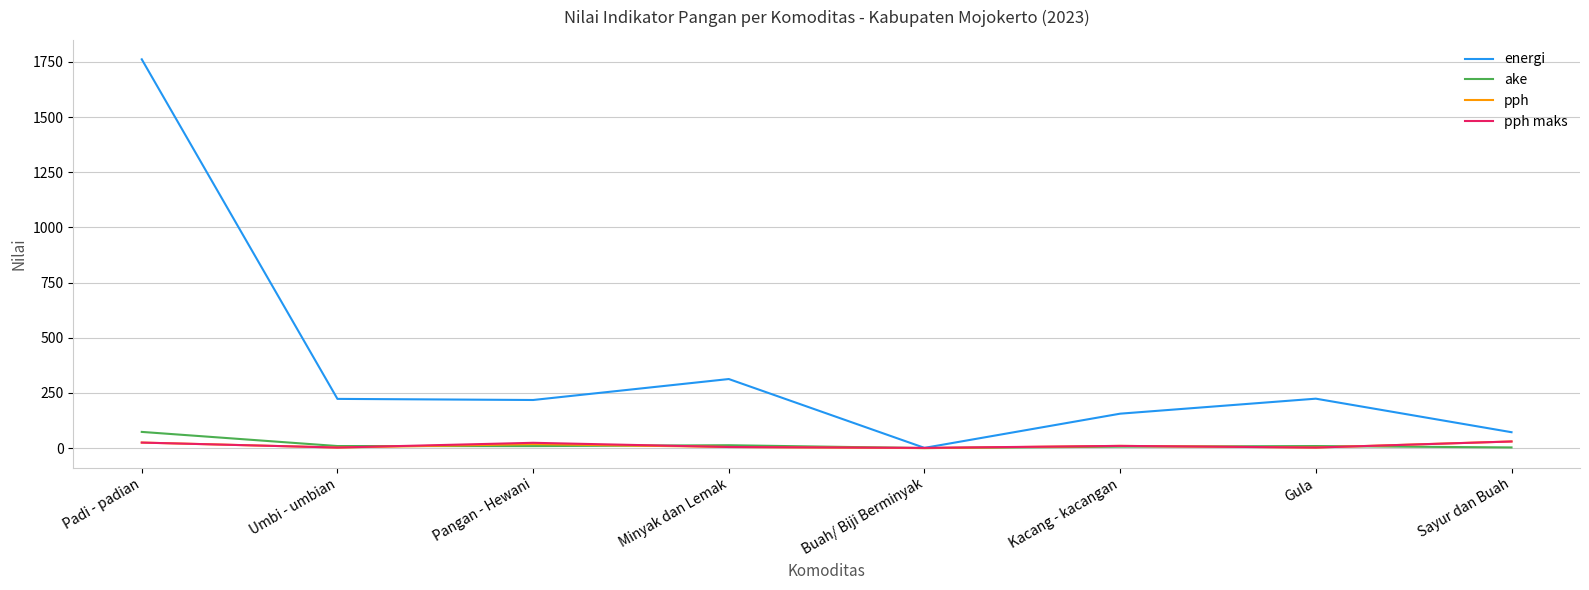

Is the value of pph maks at Gula greater than the value of energi at Umbi - umbian?

No